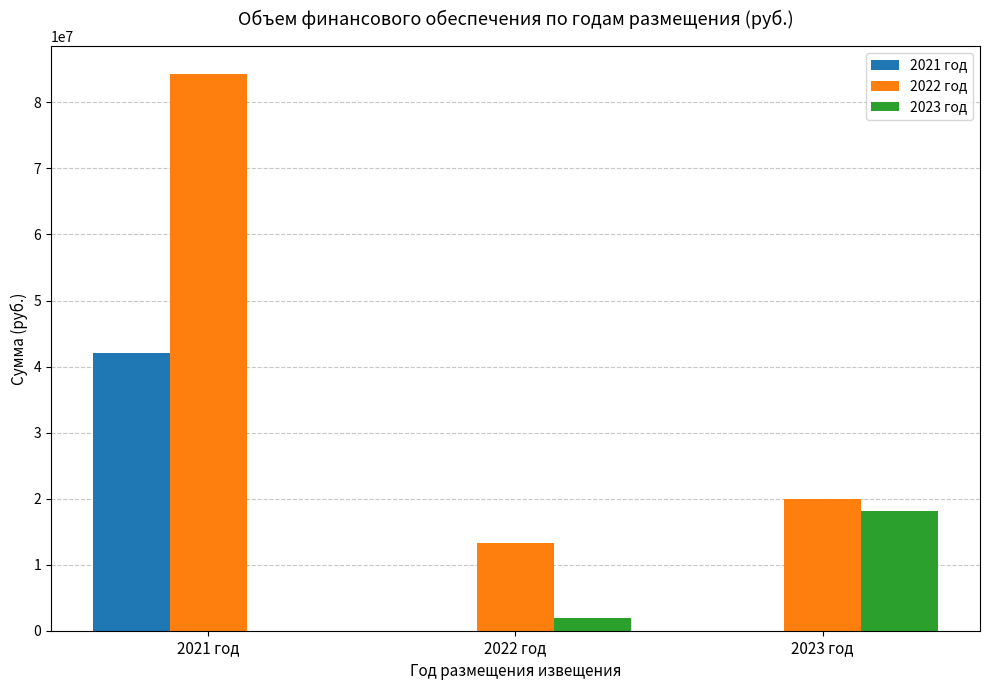

What are all the series names shown in the legend?

2021 год, 2022 год, 2023 год